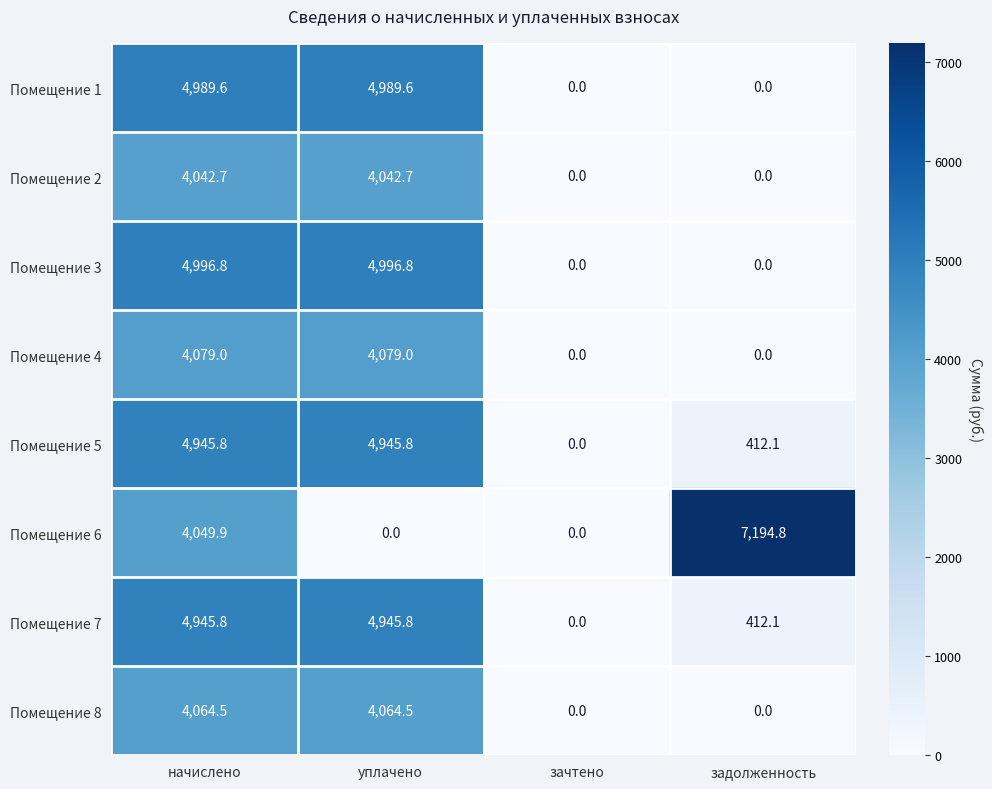

Which label corresponds to the largest value in the chart?

задолженность